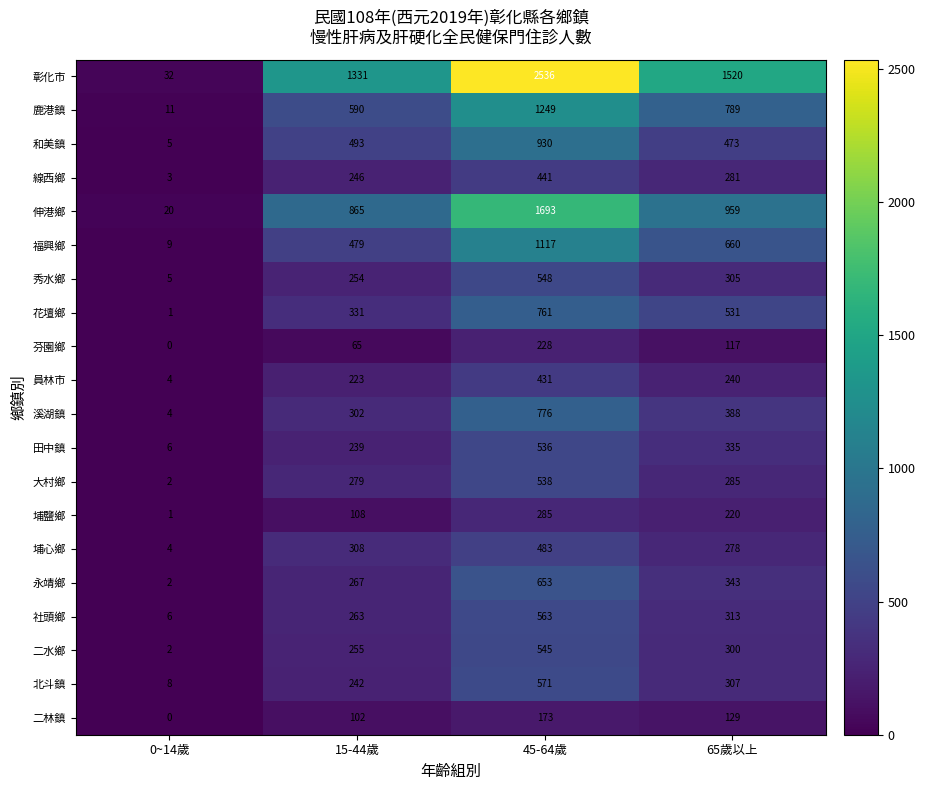

The 鹿港鎮 series shows 3 at 0~14歲. True or false?

False